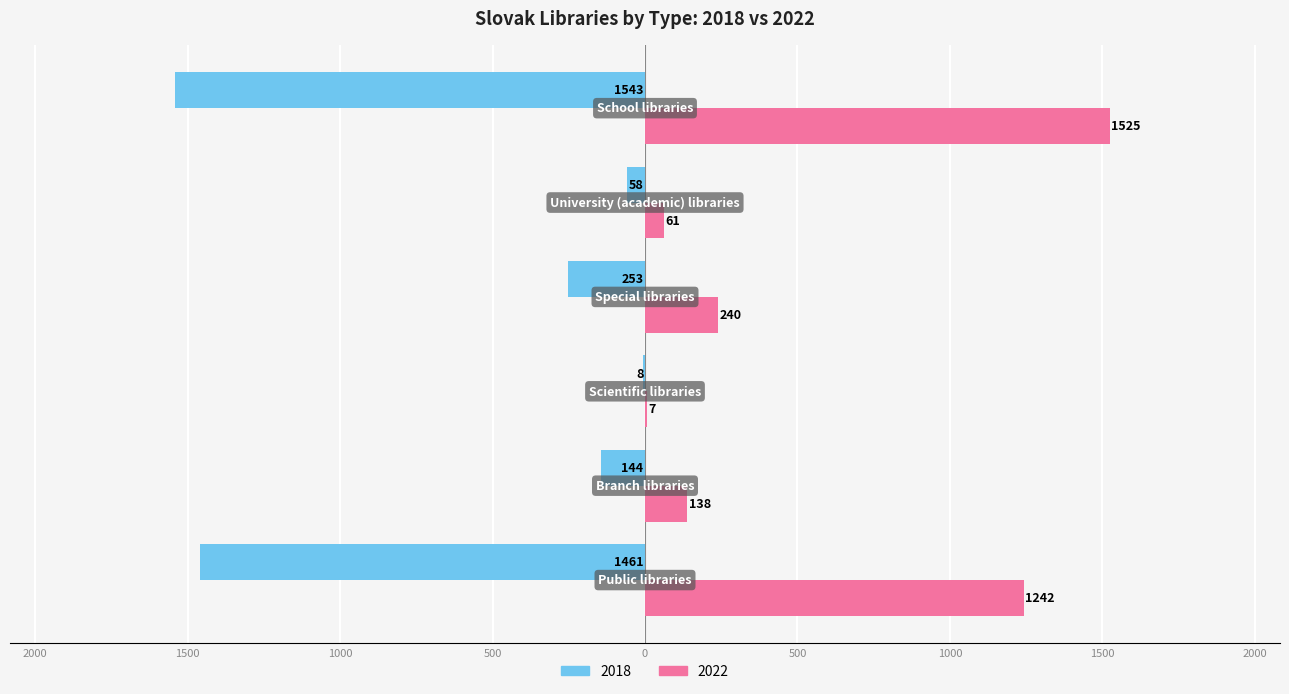

What is the difference between the maximum and minimum values in the 2018 series?

1535